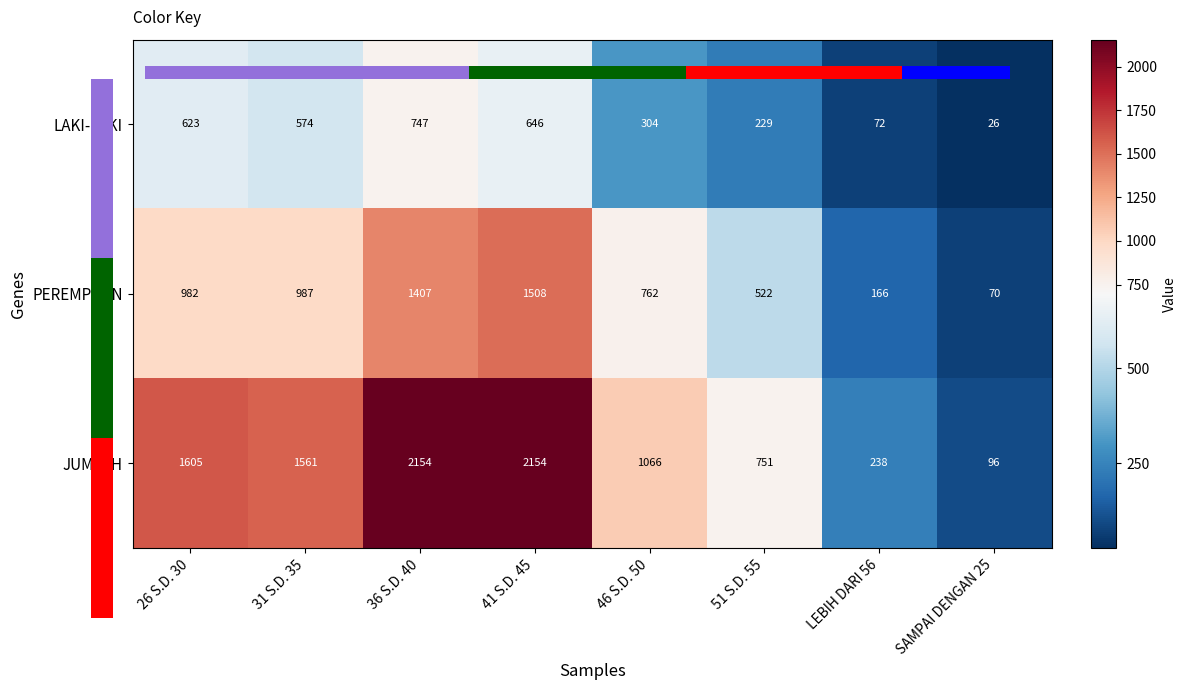

True or false: PEREMPUAN has a value of 70 at SAMPAI DENGAN 25.

True